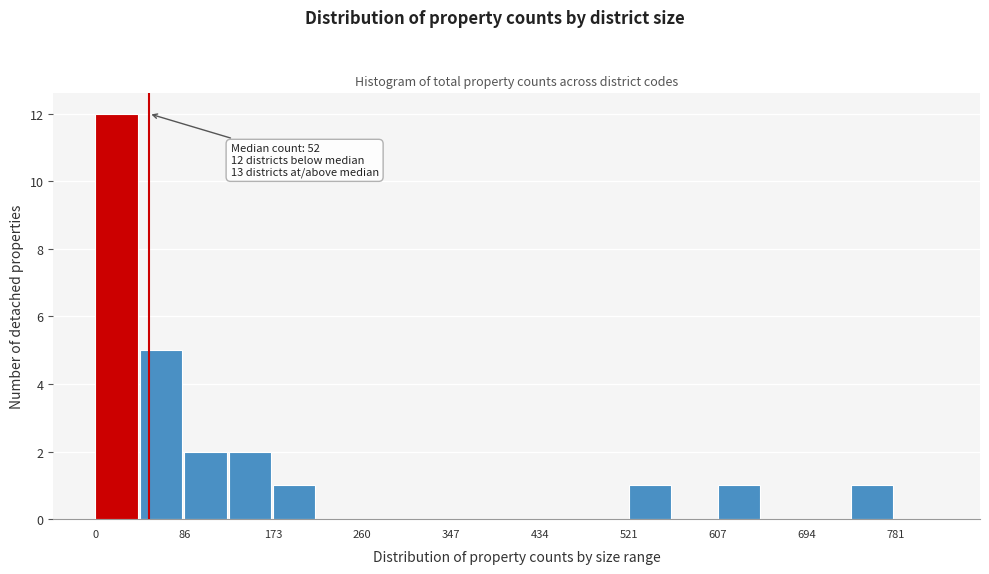

Over which range of the x-axis is the bar tallest?

0 to 40